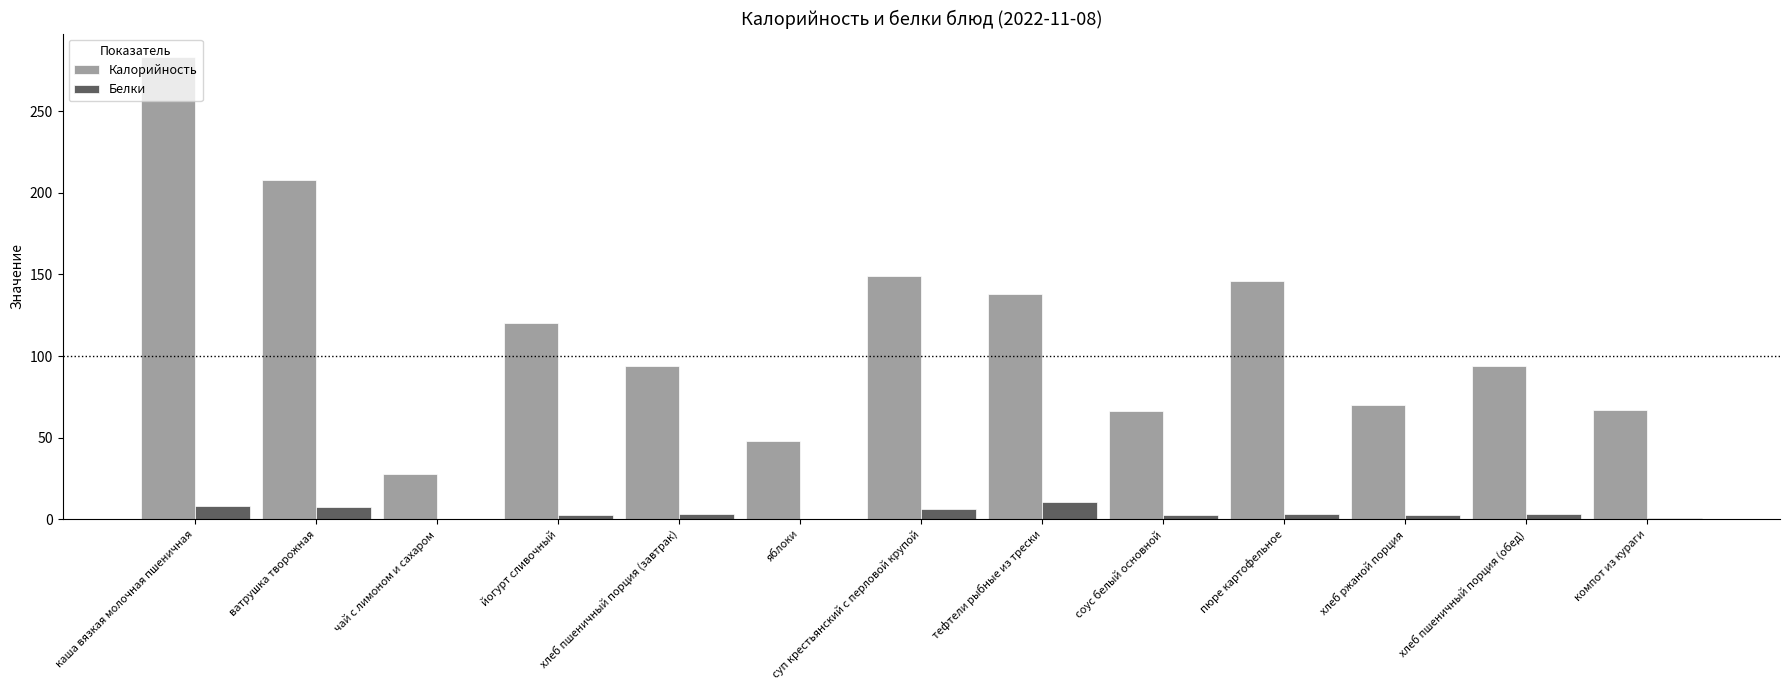

True or false: Белки has a value of 10.3 at тефтели рыбные из трески.

True